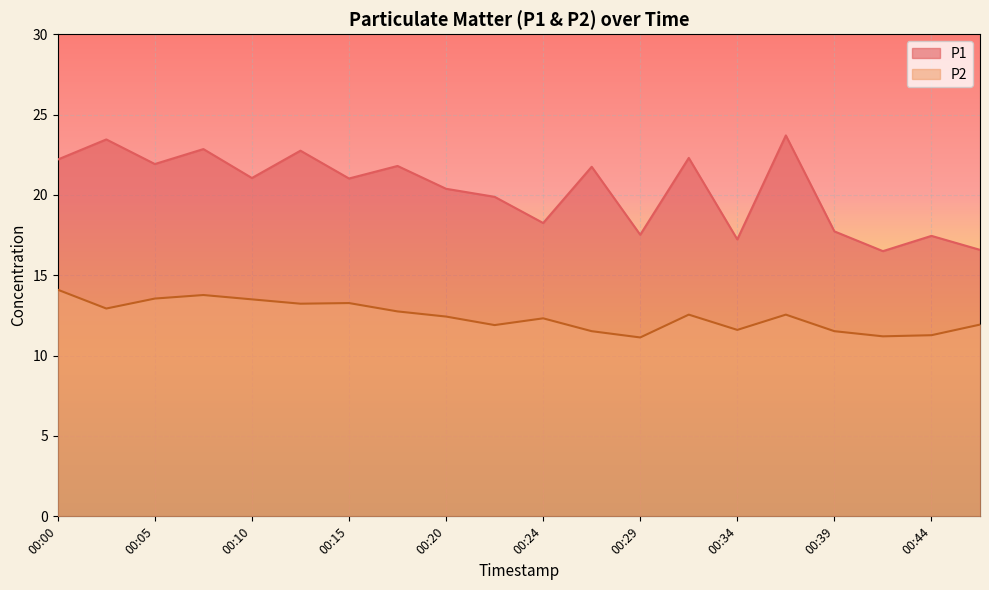

What is the spread (max minus min) of values at 00:29?

6.4